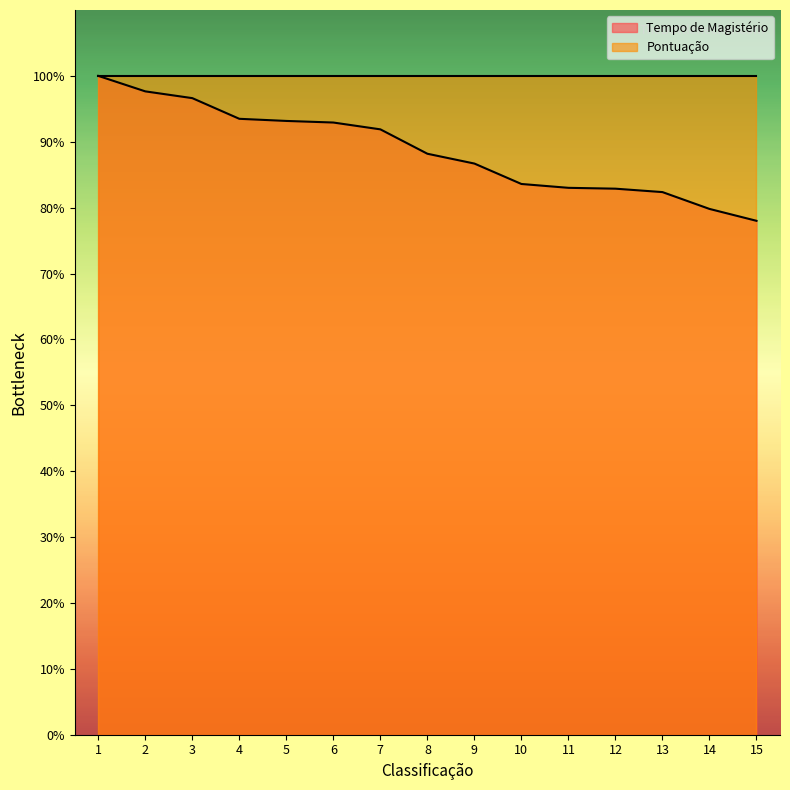

What is the ratio of the value at 15 to the value at 5?

0.8